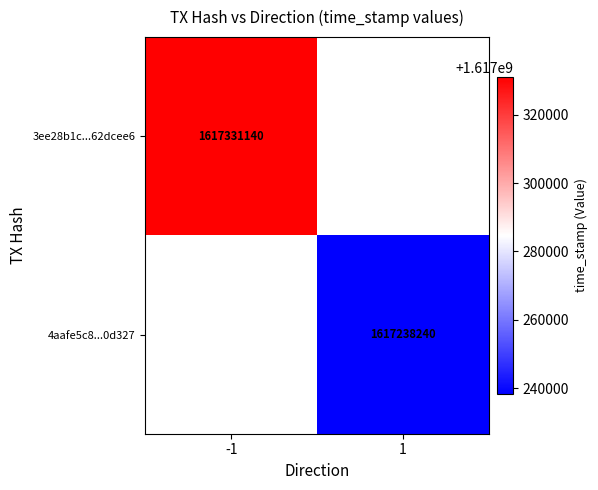

The 4aafe5c8...0d327 series shows 2878503472 at 1. True or false?

False